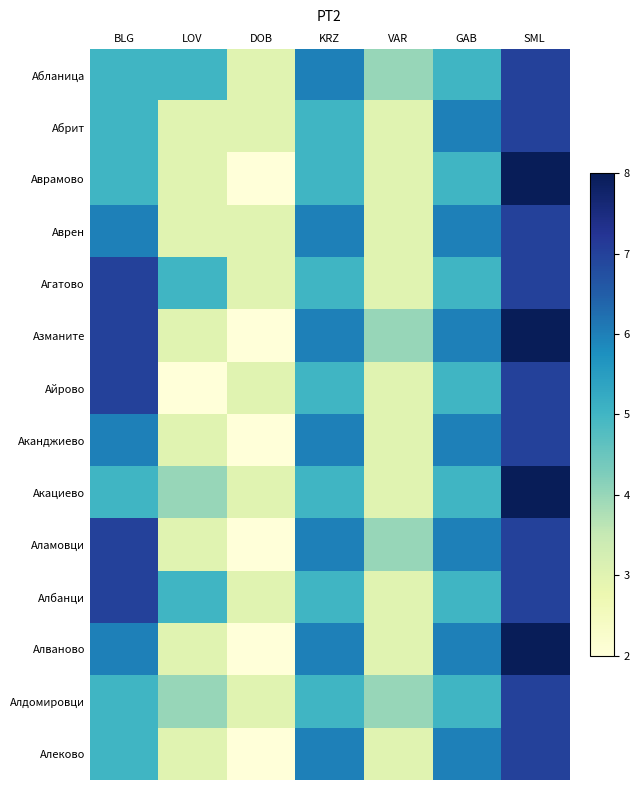

Reading right to left, list all the values displayed in this chart.

Абланица: SML=7	GAB=5	VAR=4	KRZ=6	DOB=3	LOV=5	BLG=5
Абрит: SML=7	GAB=6	VAR=3	KRZ=5	DOB=3	LOV=3	BLG=5
Аврамово: SML=8	GAB=5	VAR=3	KRZ=5	DOB=2	LOV=3	BLG=5
Аврен: SML=7	GAB=6	VAR=3	KRZ=6	DOB=3	LOV=3	BLG=6
Агатово: SML=7	GAB=5	VAR=3	KRZ=5	DOB=3	LOV=5	BLG=7
Азманите: SML=8	GAB=6	VAR=4	KRZ=6	DOB=2	LOV=3	BLG=7
Айрово: SML=7	GAB=5	VAR=3	KRZ=5	DOB=3	LOV=2	BLG=7
Аканджиево: SML=7	GAB=6	VAR=3	KRZ=6	DOB=2	LOV=3	BLG=6
Акациево: SML=8	GAB=5	VAR=3	KRZ=5	DOB=3	LOV=4	BLG=5
Аламовци: SML=7	GAB=6	VAR=4	KRZ=6	DOB=2	LOV=3	BLG=7
Албанци: SML=7	GAB=5	VAR=3	KRZ=5	DOB=3	LOV=5	BLG=7
Алваново: SML=8	GAB=6	VAR=3	KRZ=6	DOB=2	LOV=3	BLG=6
Алдомировци: SML=7	GAB=5	VAR=4	KRZ=5	DOB=3	LOV=4	BLG=5
Алеково: SML=7	GAB=6	VAR=3	KRZ=6	DOB=2	LOV=3	BLG=5